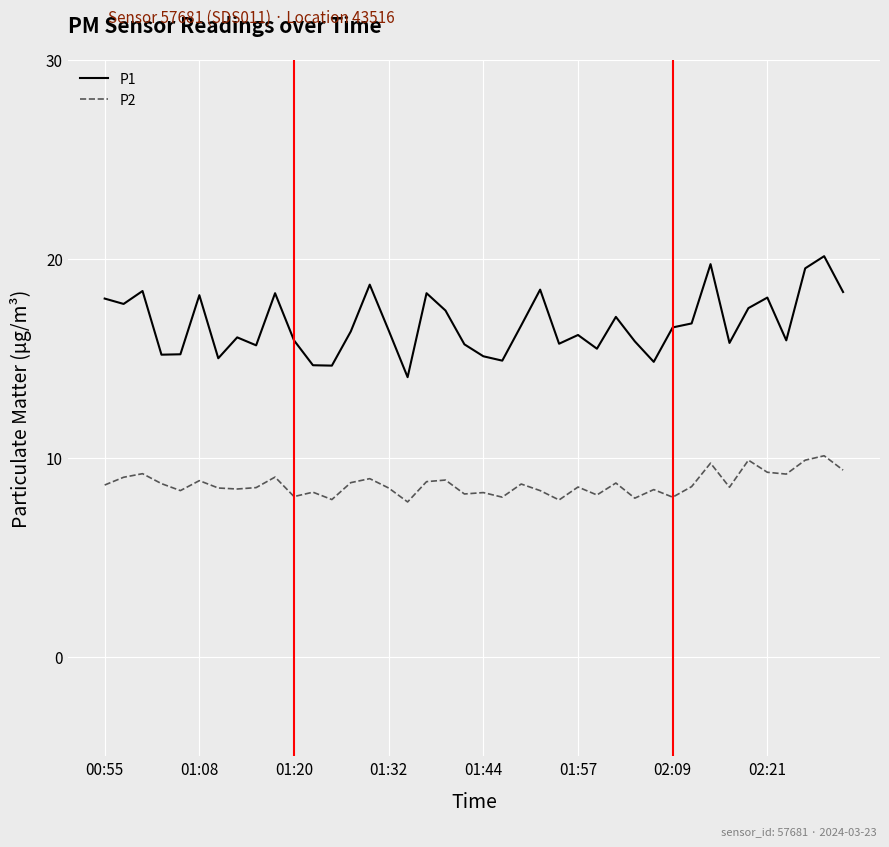

In P1, how many points are lower than both neighbors (excluding endpoints)?

12